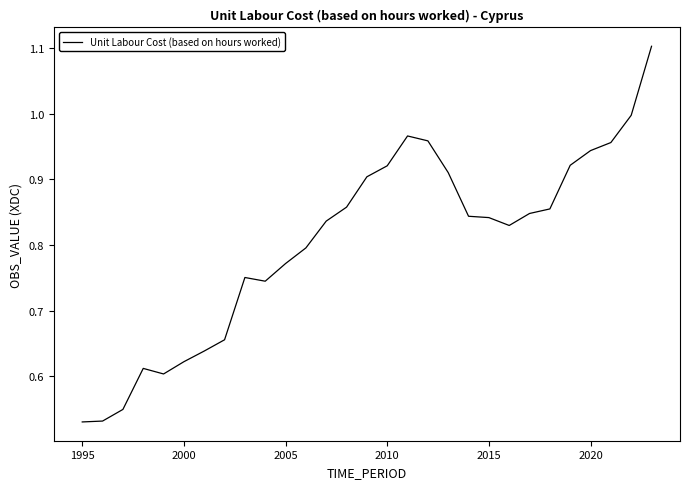

What is the greatest value displayed?

1.1